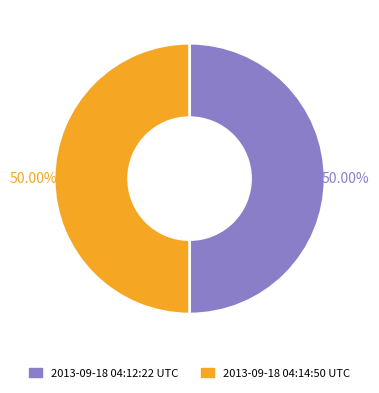

What is the ratio of the value at 2013-09-18 04:12:22 UTC to the value at 2013-09-18 04:14:50 UTC?

1.0